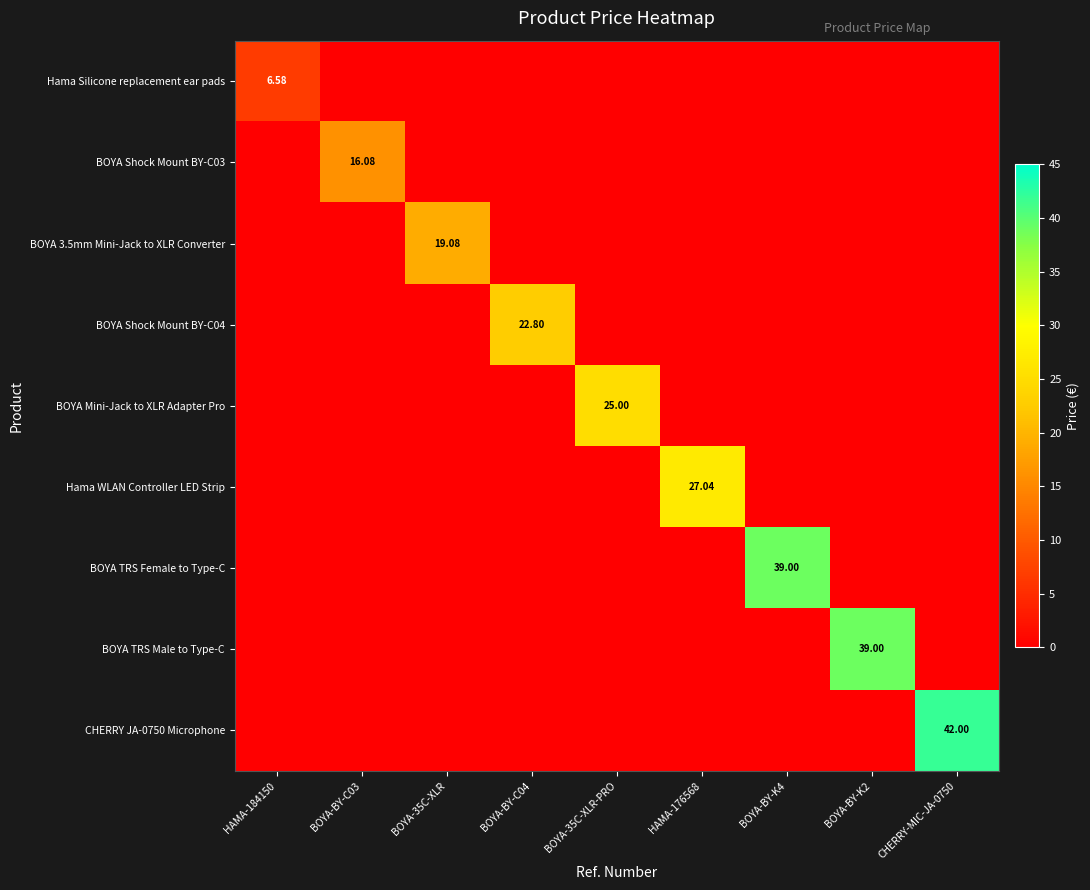

Rank the series by their maximum value, from highest to lowest.

CHERRY JA-0750 Microphone, BOYA TRS Female to Type-C, BOYA TRS Male to Type-C, Hama WLAN Controller LED Strip, BOYA Mini-Jack to XLR Adapter Pro, BOYA Shock Mount BY-C04, BOYA 3.5mm Mini-Jack to XLR Converter, BOYA Shock Mount BY-C03, Hama Silicone replacement ear pads